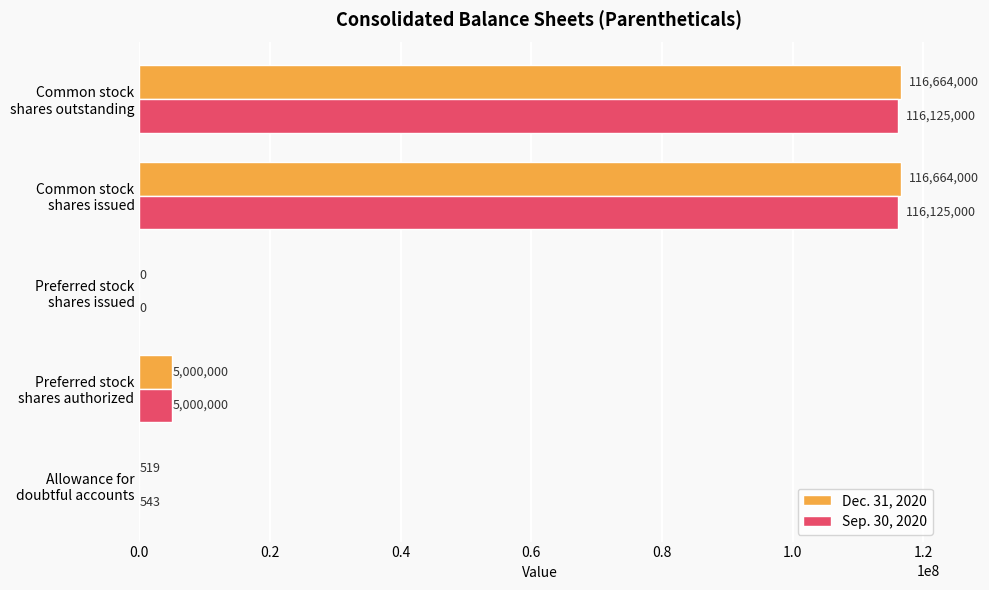

What is the sum of all Sep. 30, 2020 values?

237250543